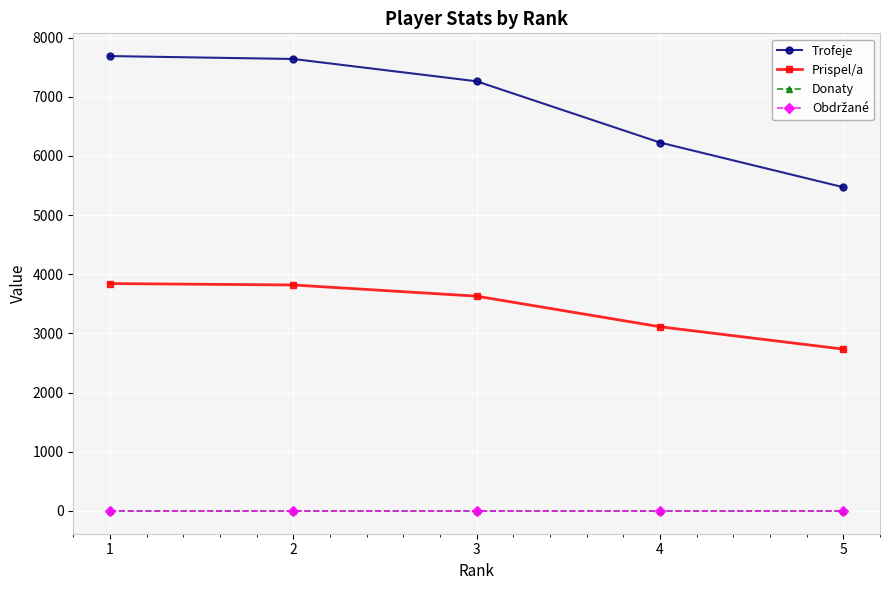

Is this an area chart (filled region under the line)?

No